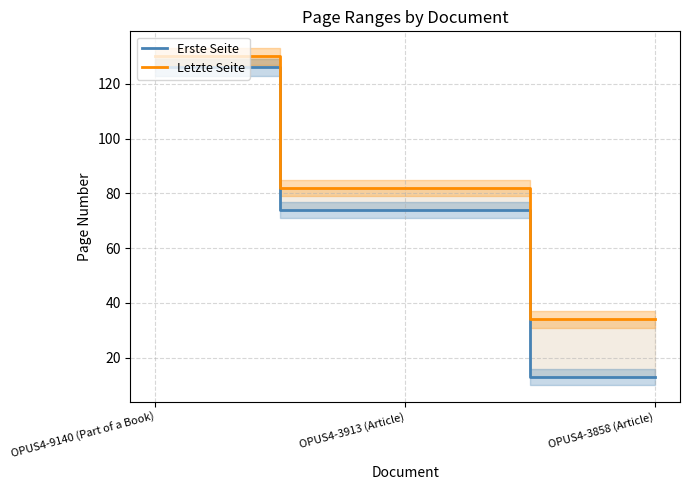

Is it true that Erste Seite equals 40 at OPUS4-9140 (Part of a Book)?

False